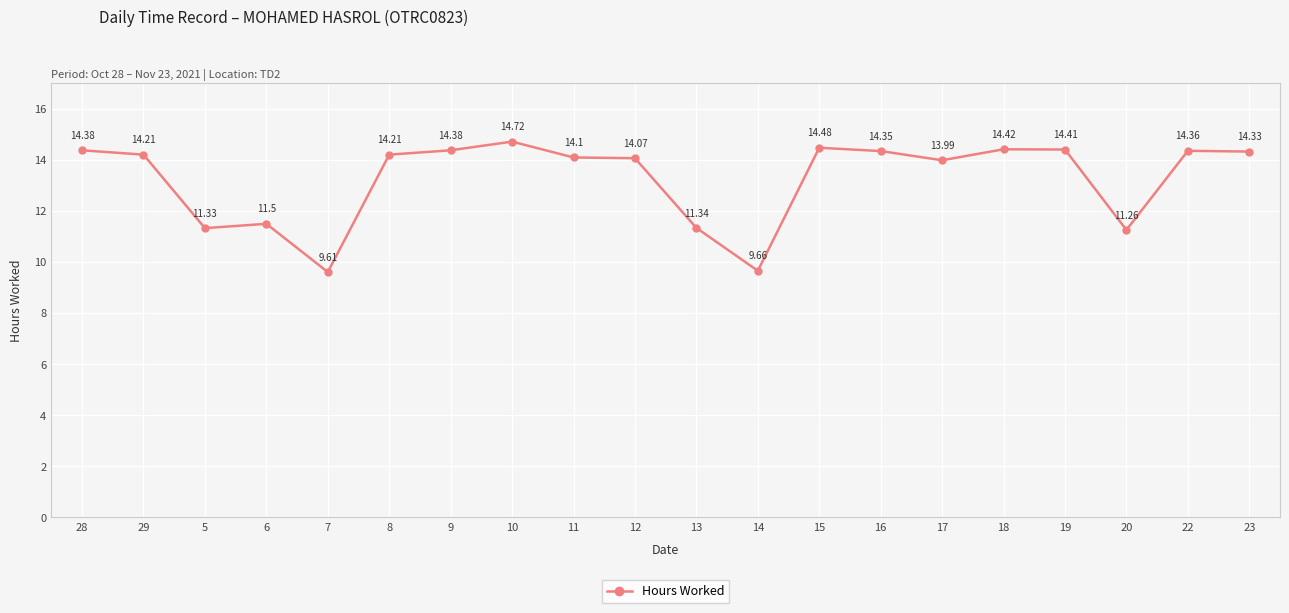

The value at 8 is 14.2. True or false?

True